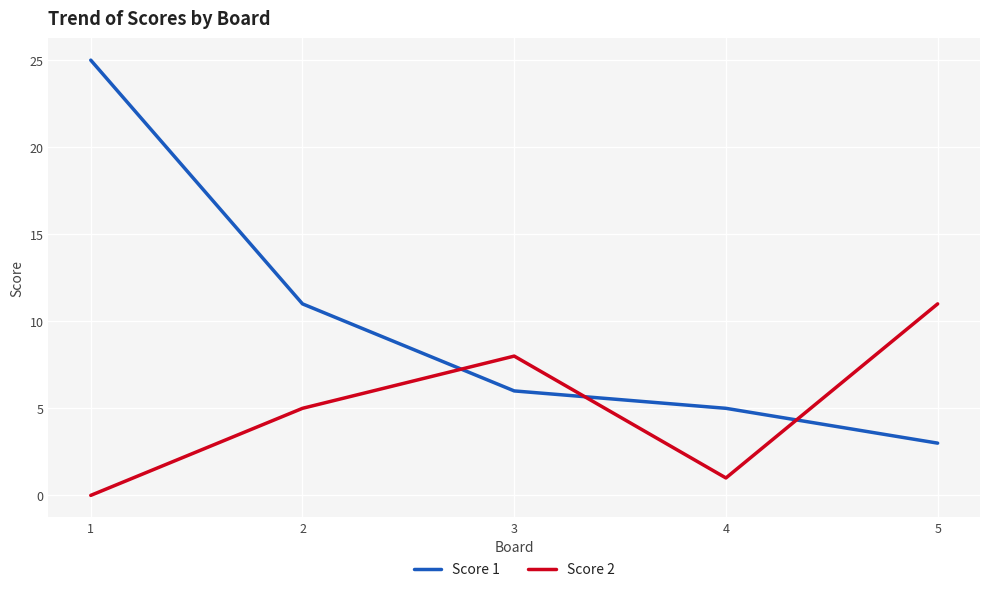

Between 3 and 4, which series saw the biggest shift?

Score 2